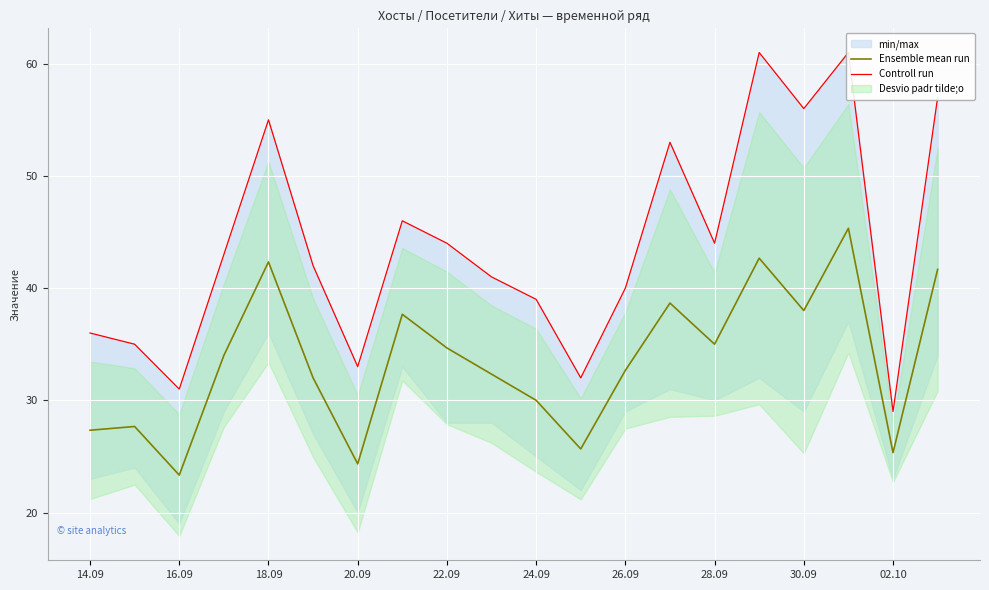

In Ensemble mean run, how many points are lower than both neighbors (excluding endpoints)?

6